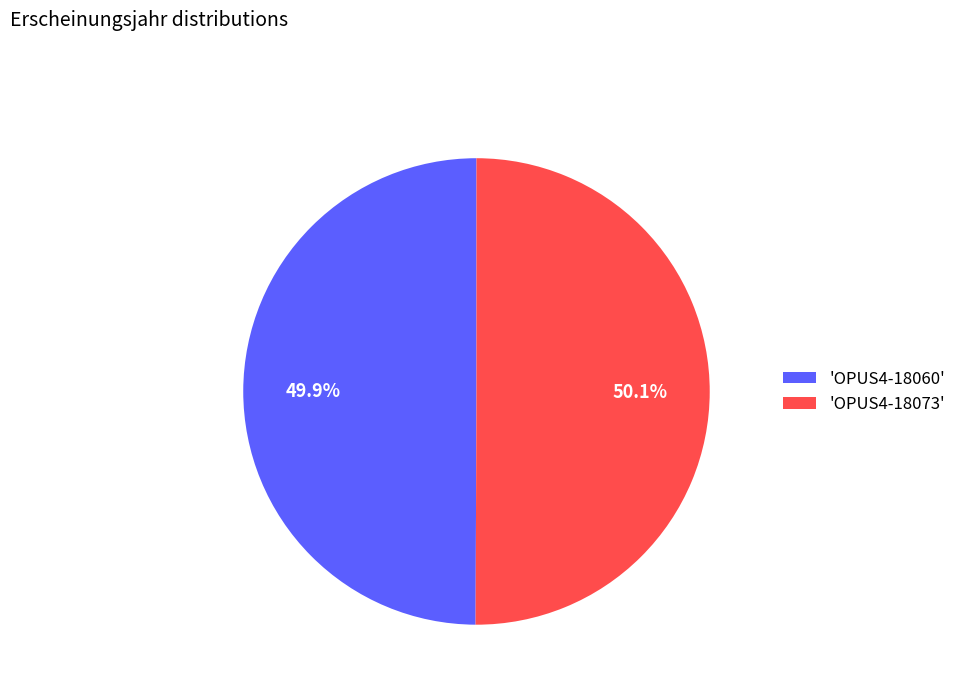

What percentage is NOT represented by 'OPUS4-18060'?

50.1%